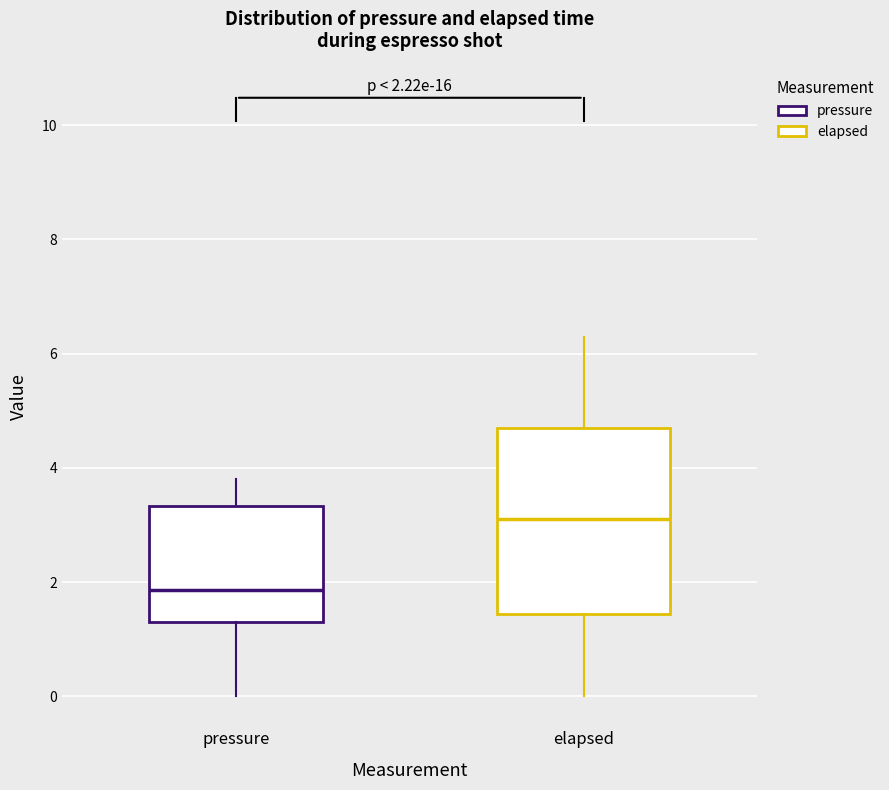

Which box is the tallest, from its lower edge to its upper edge?

elapsed